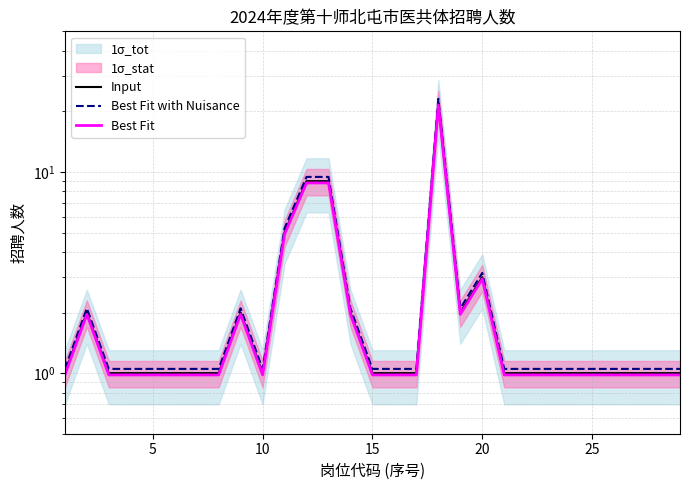

Which series has the largest total across all categories?

Best Fit with Nuisance